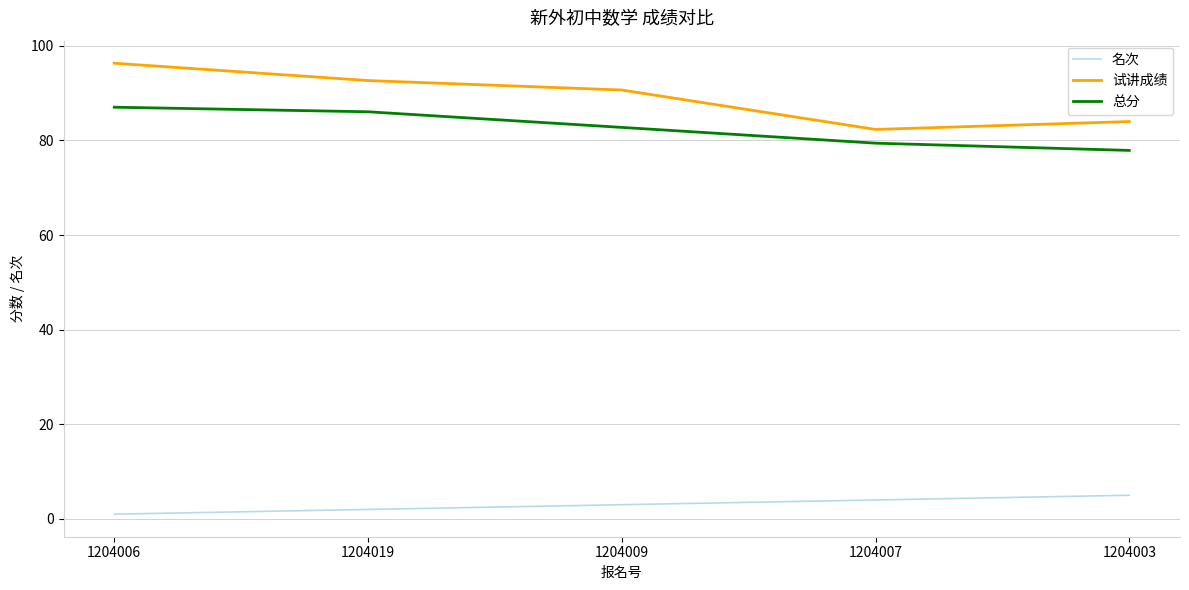

True or false: 试讲成绩 and 总分 cross at least once.

False